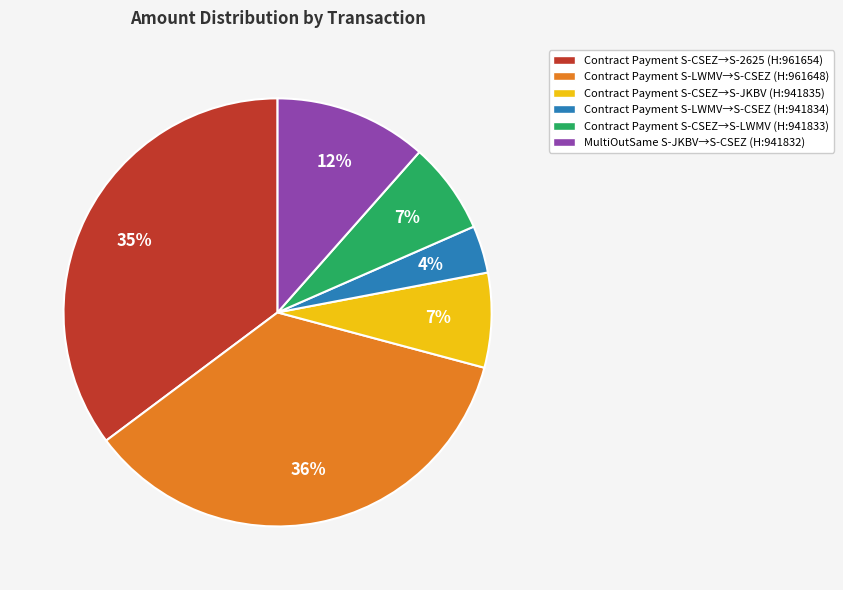

Is there a majority slice in this chart?

No